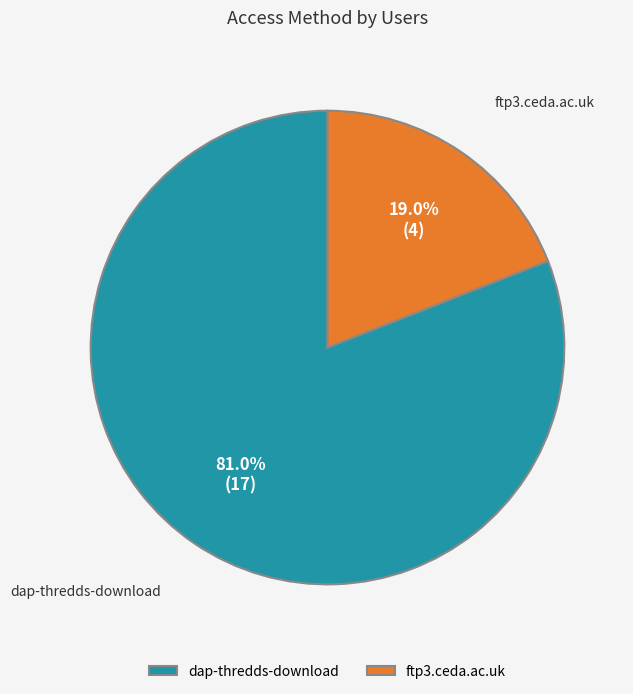

Which slice is the largest?

dap-thredds-download